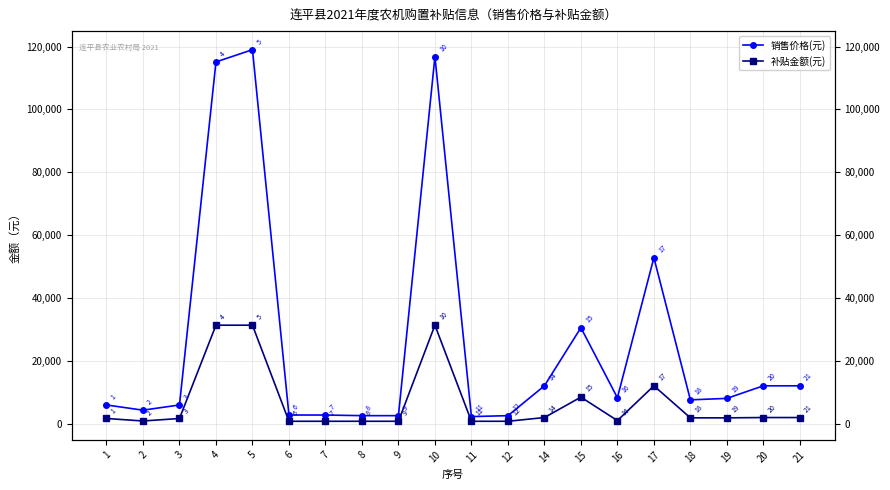

How many lines are shown in the chart?

2